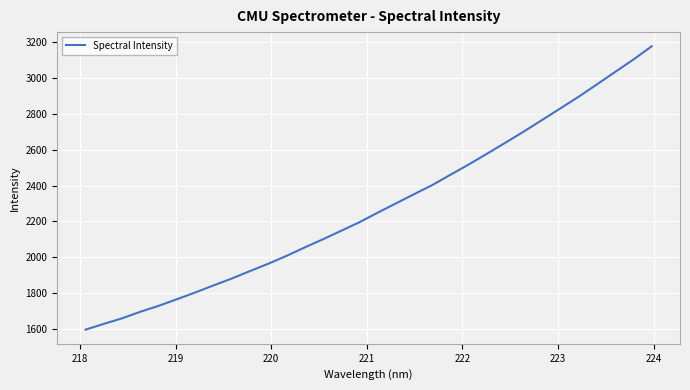

How many values are below 2249?

16